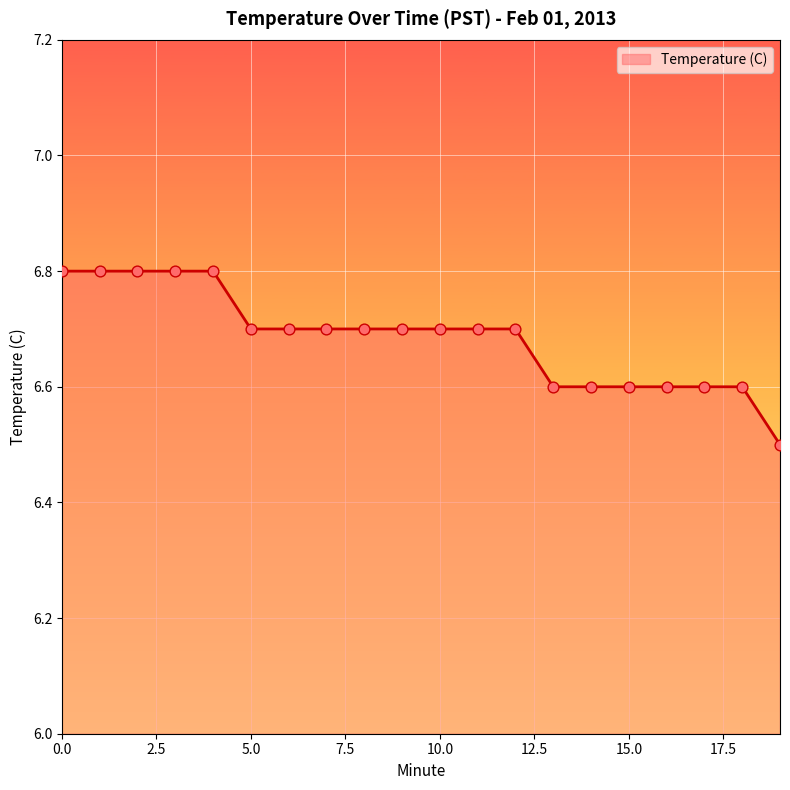

What is the difference between the maximum and minimum values?

0.3